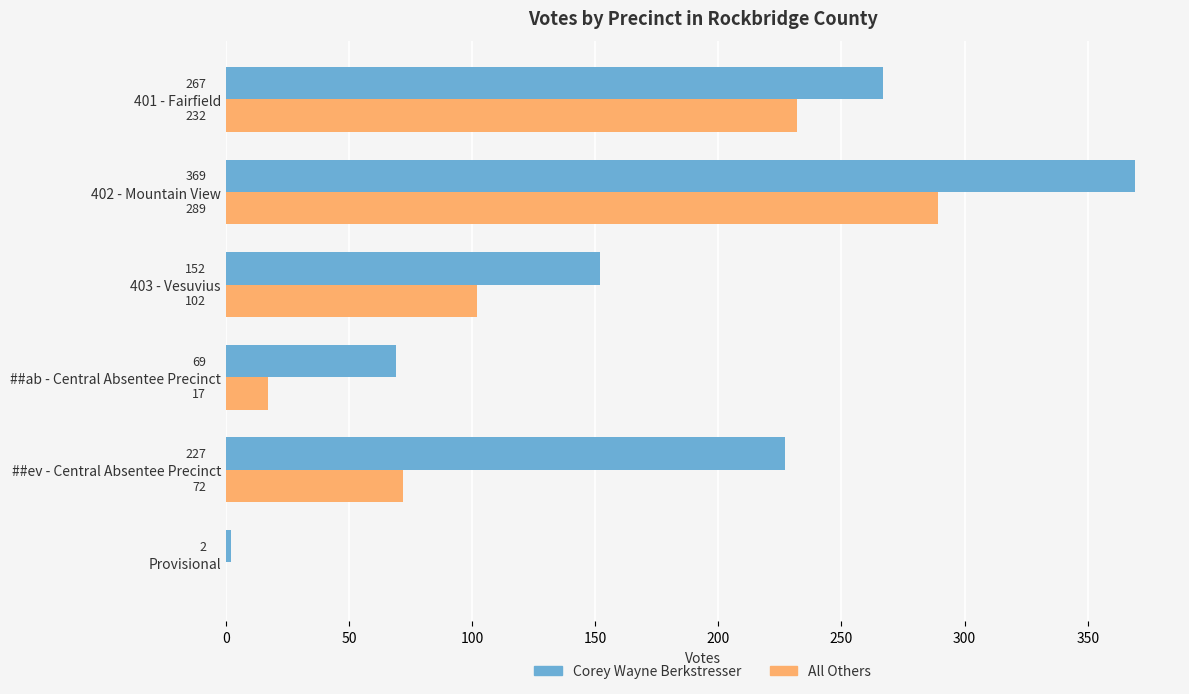

What is the average value of the Corey Wayne Berkstresser series?

181